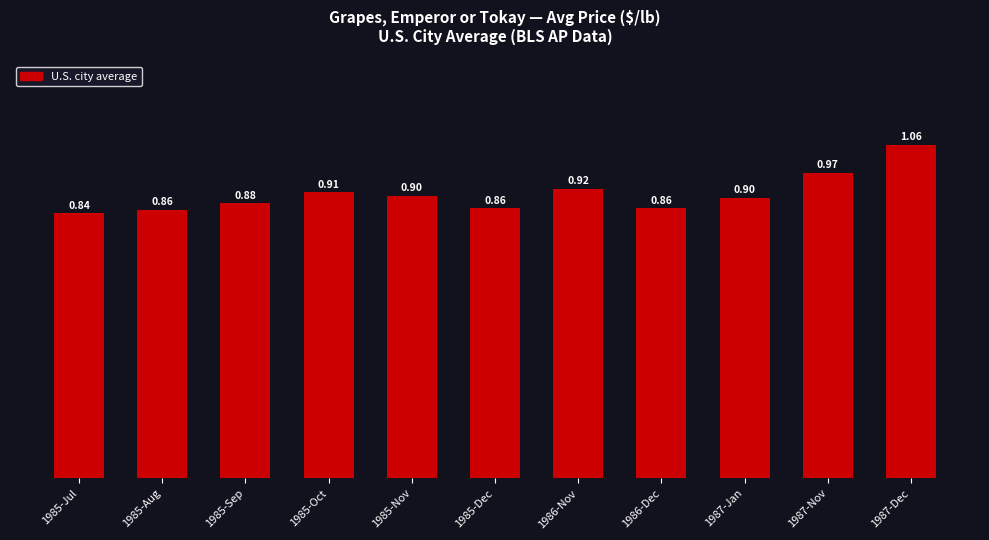

Is it true that the value at 1985-Jul is 0.5?

False